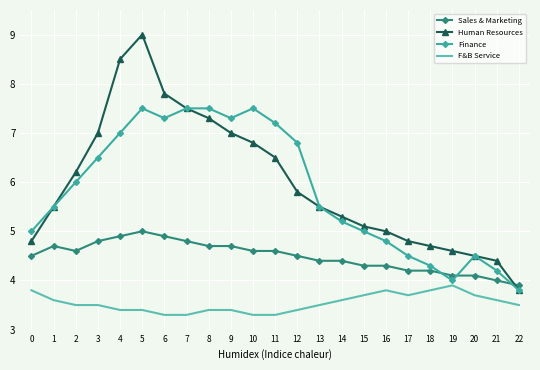

In Finance, how many points are lower than both neighbors (excluding endpoints)?

3